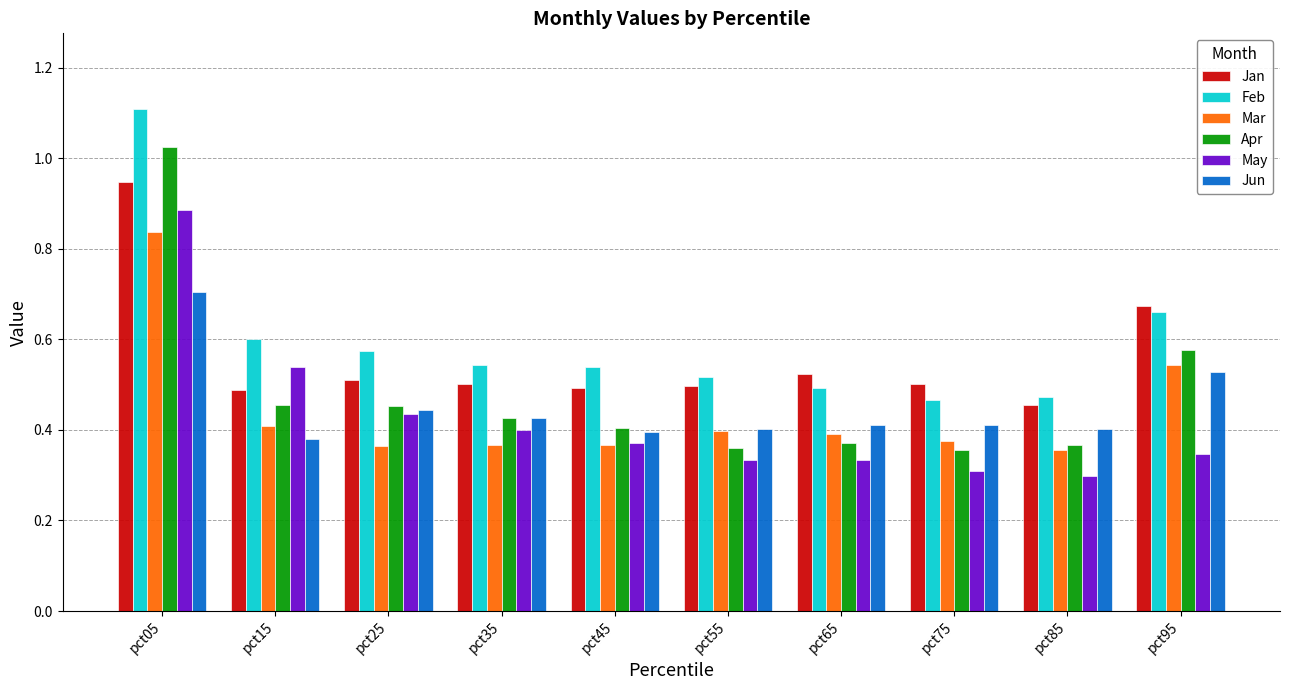

True or false: Mar has a value of 0.4 at pct85.

True